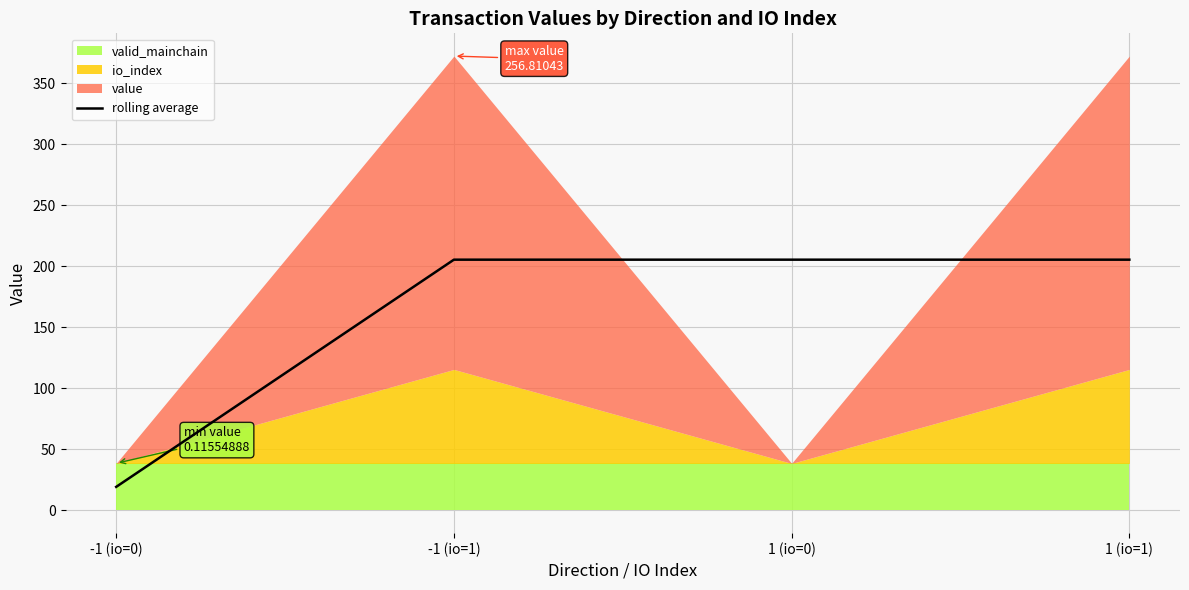

Reading left to right, what are all the values shown in this chart?

-1 (io=0)=19.3	-1 (io=1)=205.5	1 (io=0)=205.5	1 (io=1)=205.5